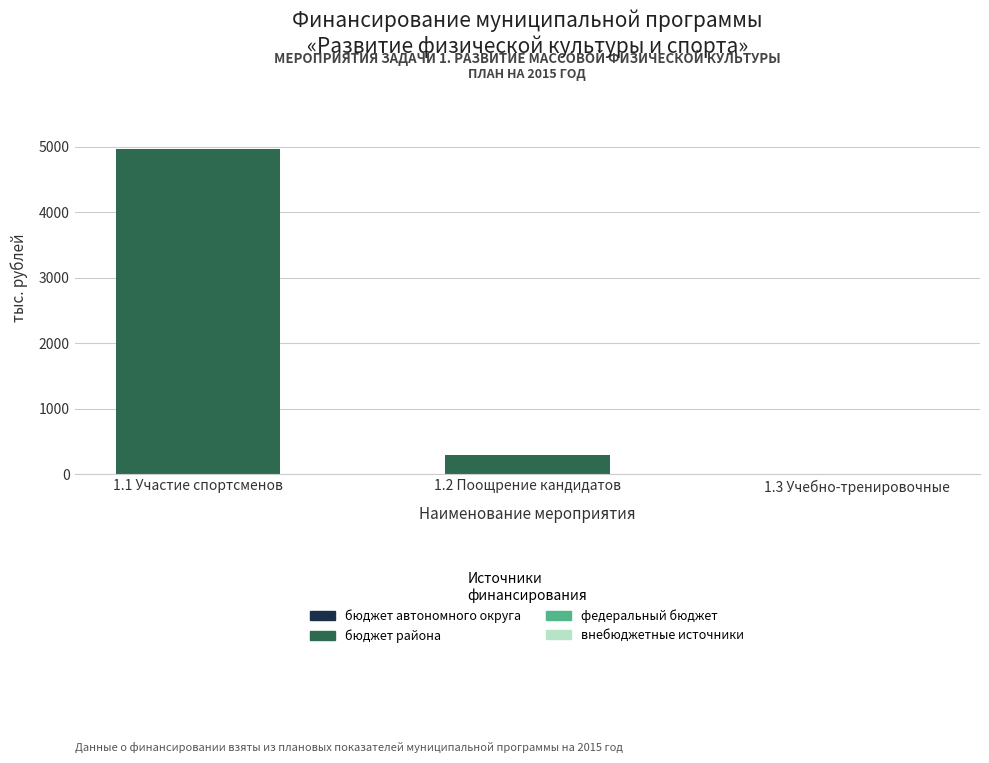

Reading left to right, extract all data points from this chart.

1.1 Участие спортсменов=4964.4	1.2 Поощрение кандидатов=300.0	1.3 Учебно-тренировочные=0.0